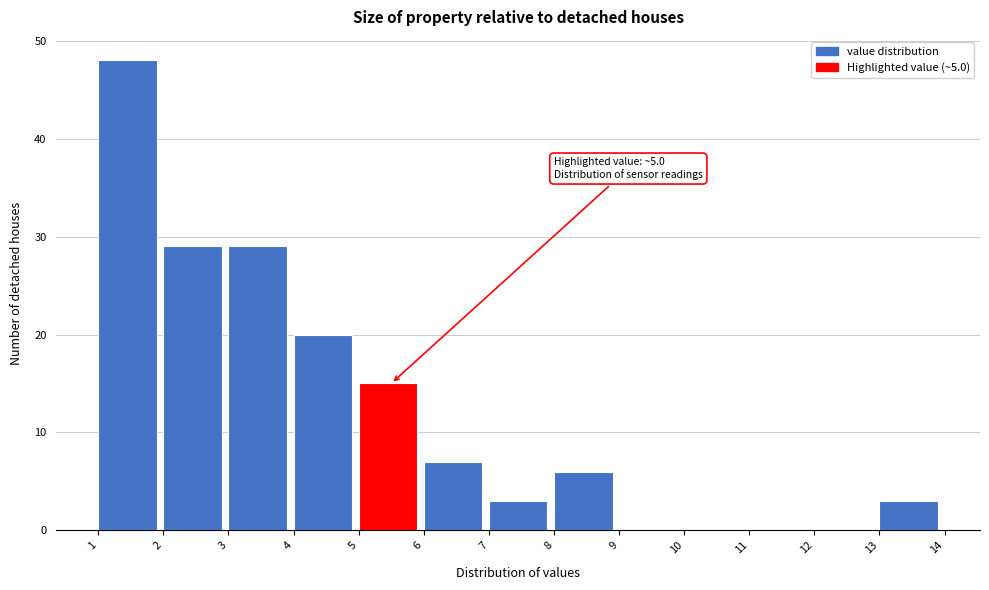

Which range on the x-axis has the tallest bar?

1 to 2